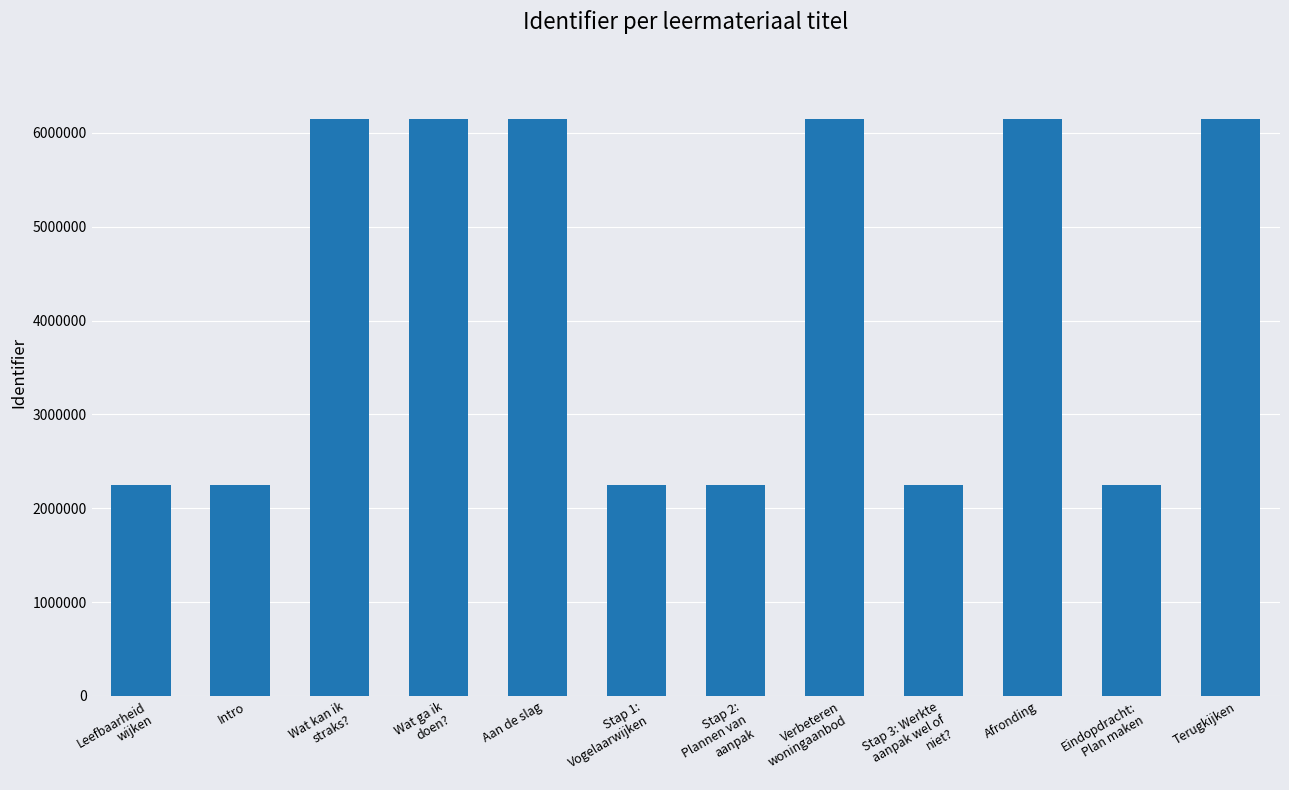

Is it true that the value at Verbeteren
woningaanbod is 6147893?

True